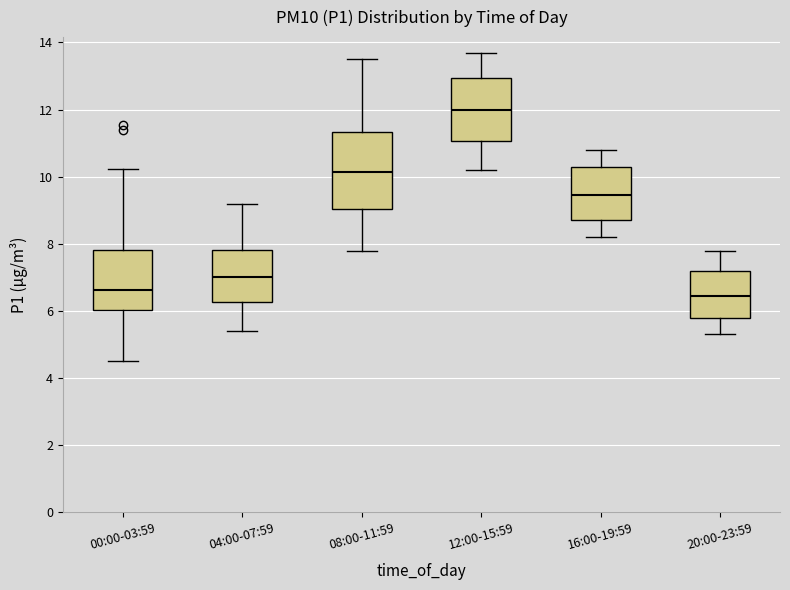

Reading left to right, transcribe this box plot: for each box, give where its median line is, the range the box spans, and where its two whiskers end, as read against the y-axis. The values are not printed on the chart, so give them approximately, as read against the axis.

00:00-03:59: median 6.6, box 6.0 to 7.8, whiskers 4.6 to 10.2
04:00-07:59: median 7.0, box 6.2 to 7.8, whiskers 5.4 to 9.2
08:00-11:59: median 10.2, box 9.0 to 11.4, whiskers 7.8 to 13.6
12:00-15:59: median 12.0, box 11.0 to 13.0, whiskers 10.2 to 13.8
16:00-19:59: median 9.4, box 8.8 to 10.4, whiskers 8.2 to 10.8
20:00-23:59: median 6.4, box 5.8 to 7.2, whiskers 5.4 to 7.8